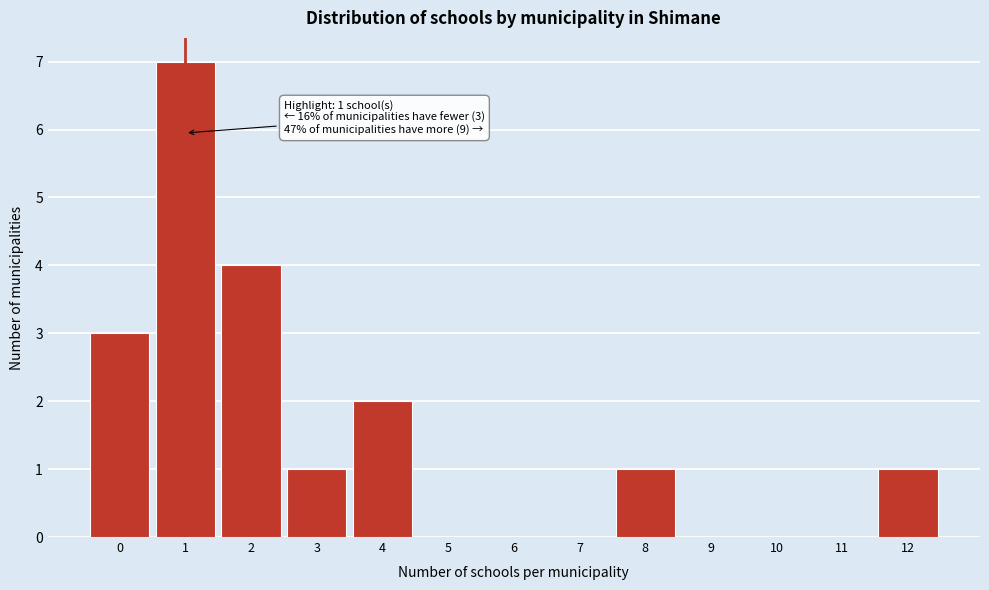

Which range on the x-axis has the tallest bar?

0.5 to 1.5